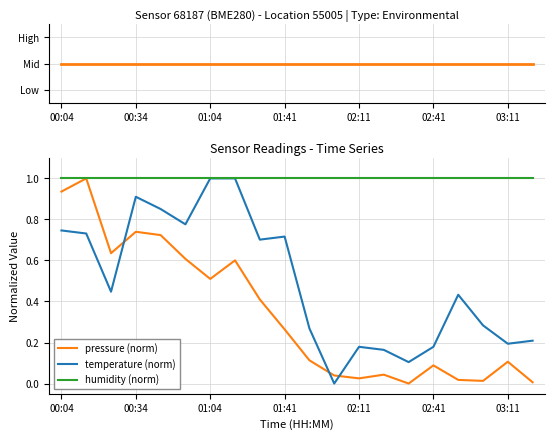

True or false: pressure (norm) and humidity (norm) intersect in this chart.

False